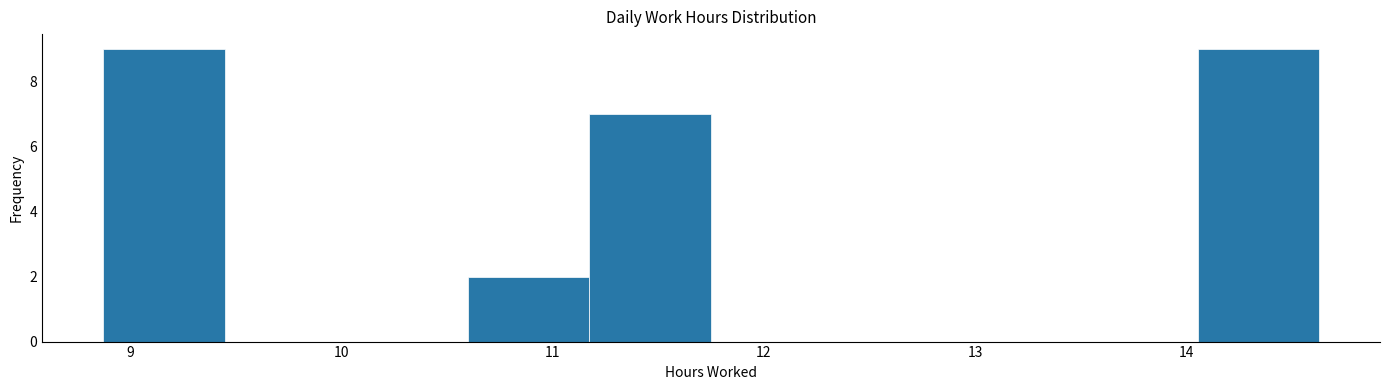

Reading left to right, list every bar in this chart as the range it spans on the x-axis followed by its height. Neither the bar edges nor the heights are printed on the chart, so give them approximately, as read against the axes.

8.9 to 9.4: 9
9.4 to 10.0: 0
10.0 to 10.6: 0
10.6 to 11.2: 2
11.2 to 11.8: 7
11.8 to 12.3: 0
12.3 to 12.9: 0
12.9 to 13.5: 0
13.5 to 14.1: 0
14.1 to 14.6: 9